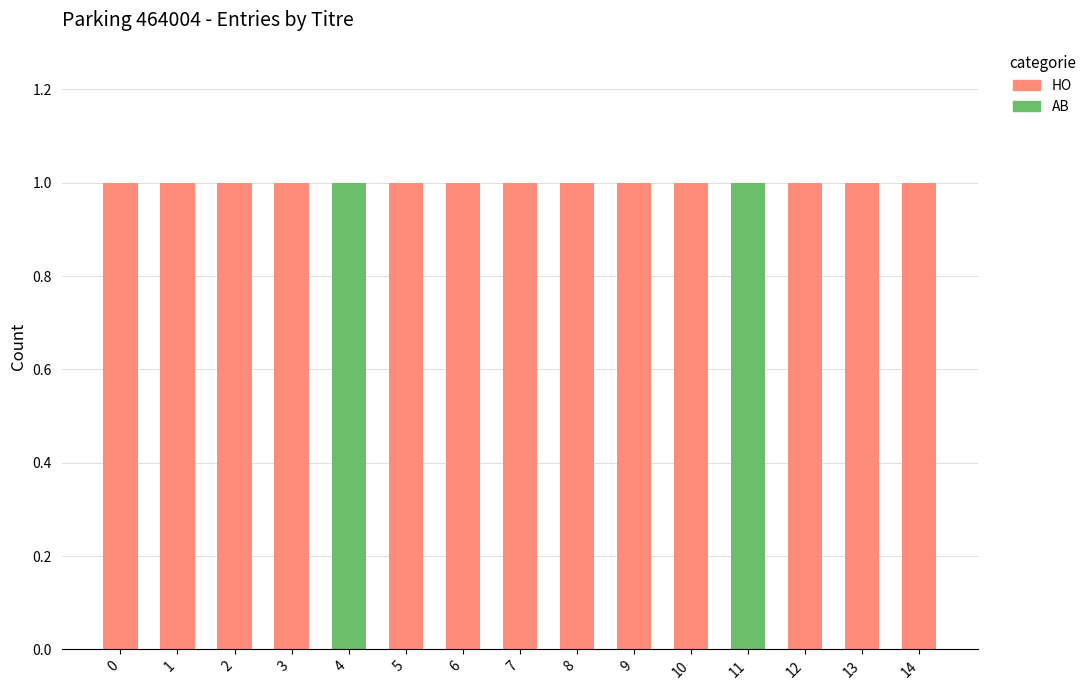

What are all the series names shown in the legend?

HO, AB